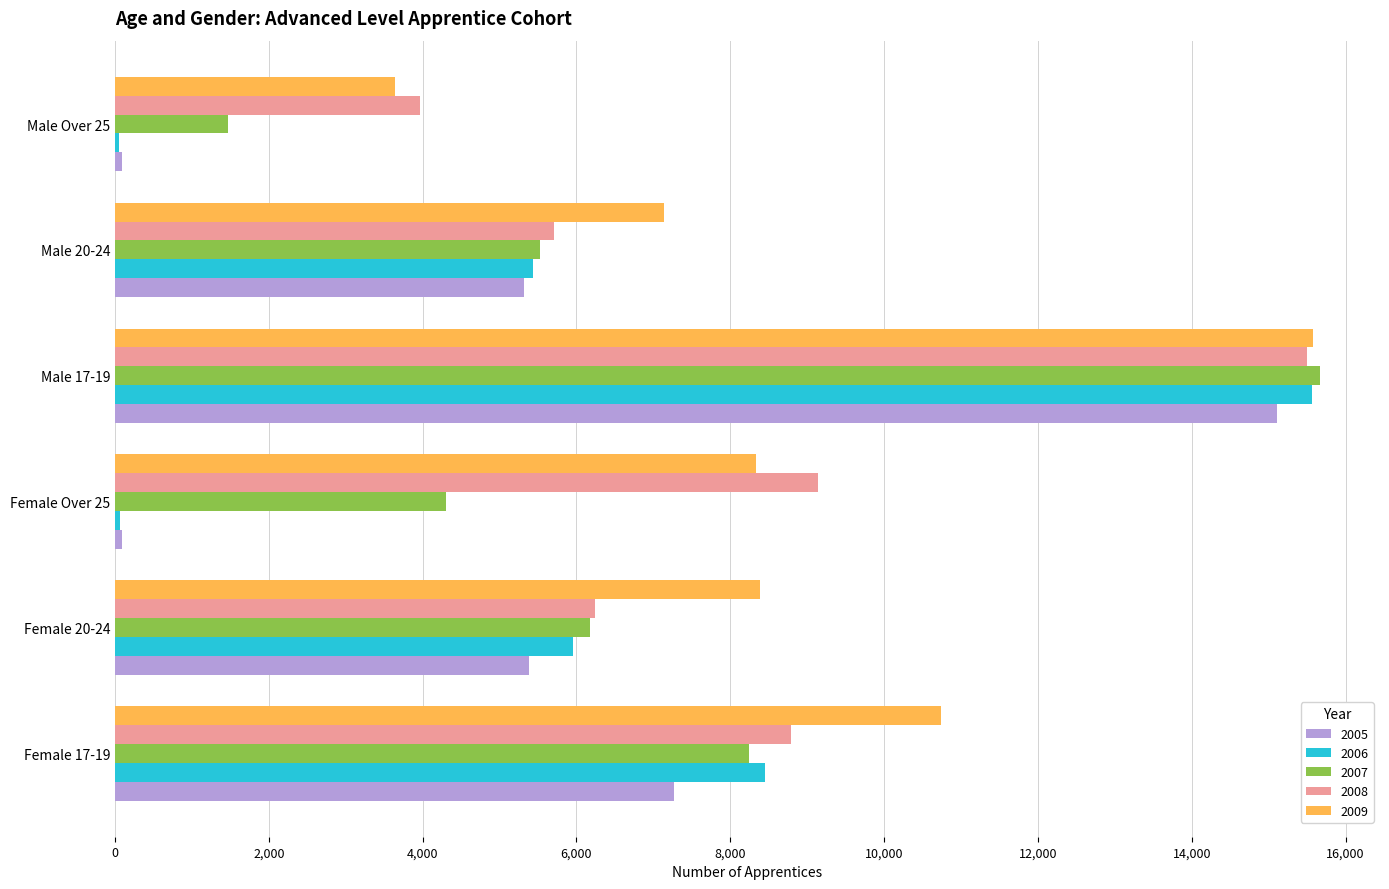

Which series has the largest range (max minus min)?

2006